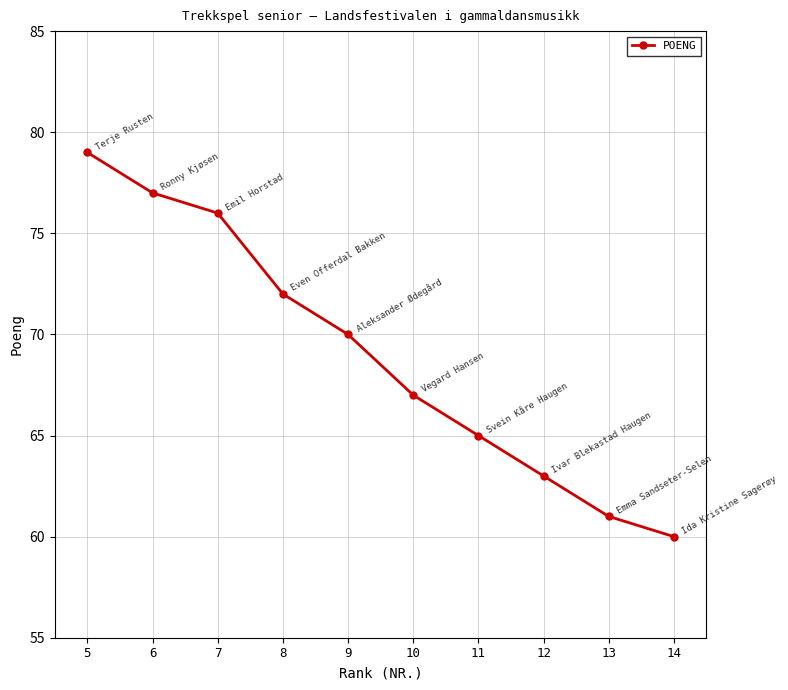

The value at 10 is 22. True or false?

False